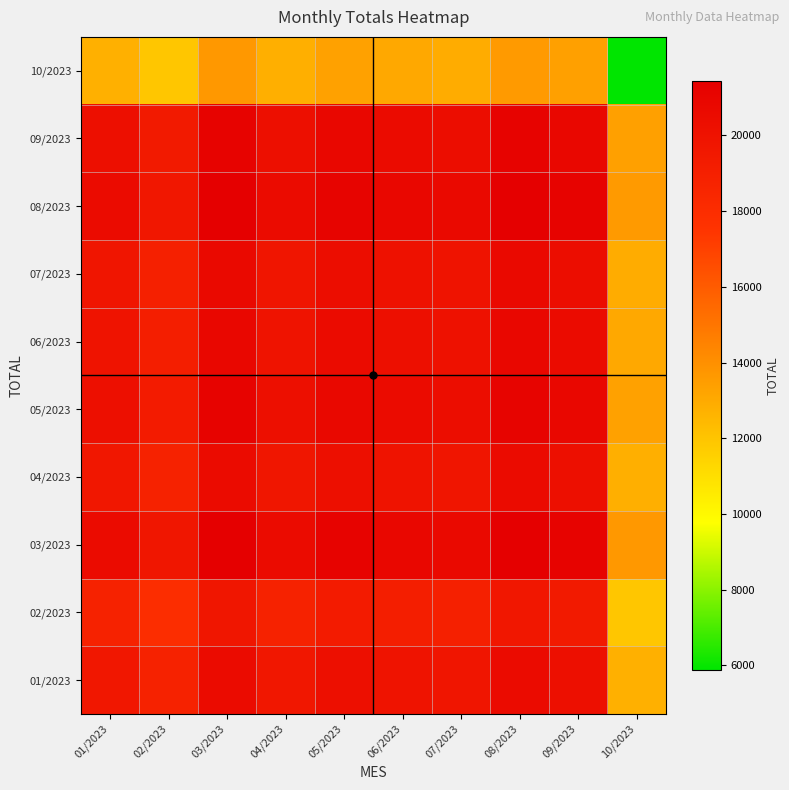

What is the smallest value displayed?

5876.0